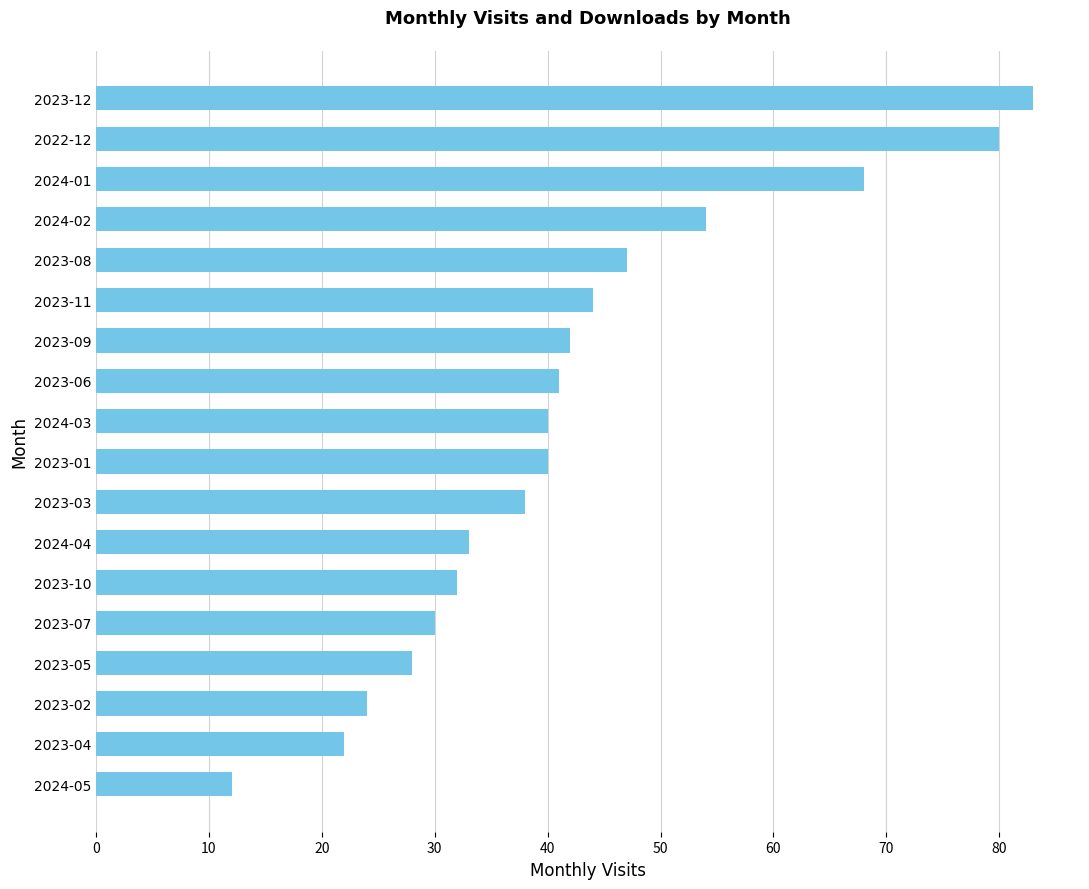

What is the greatest value displayed?

83